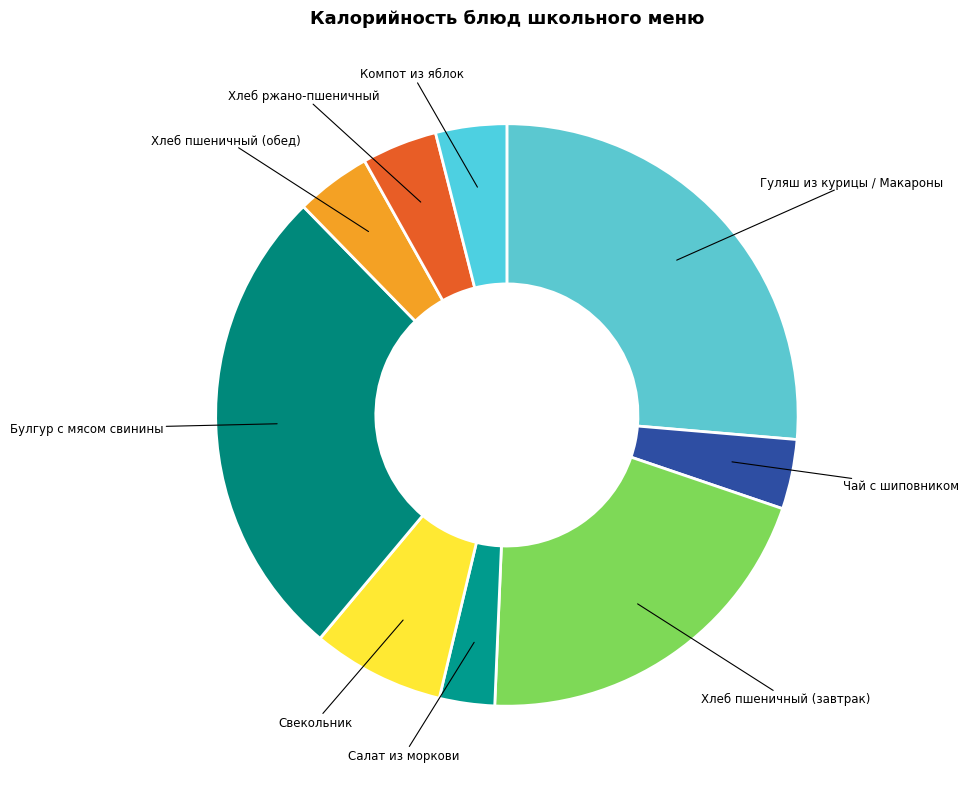

How many slices are in this pie chart?

9